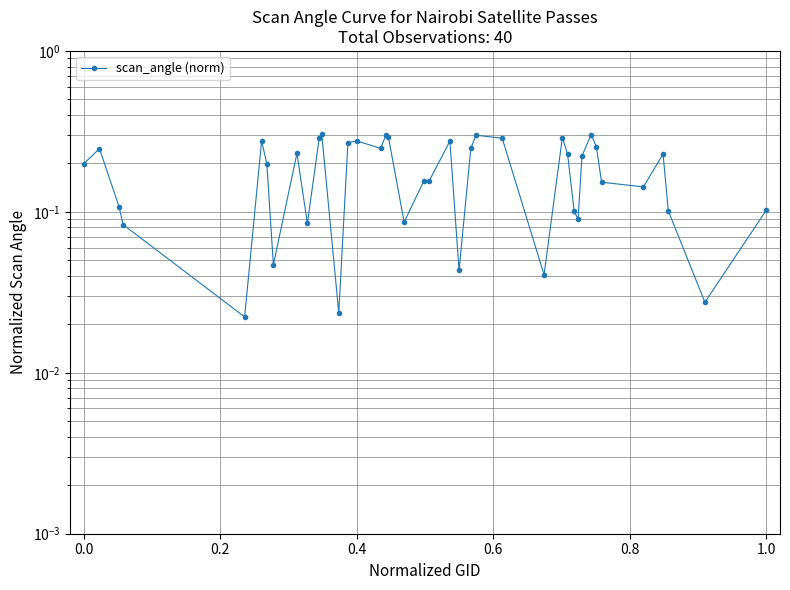

What value does the data have at 1.0?

0.1